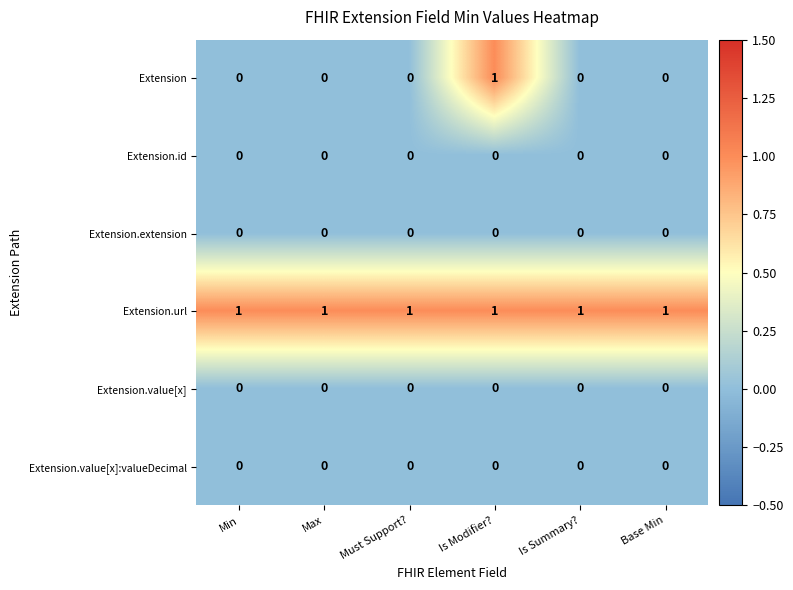

Is it true that Extension equals 1 at Min?

False